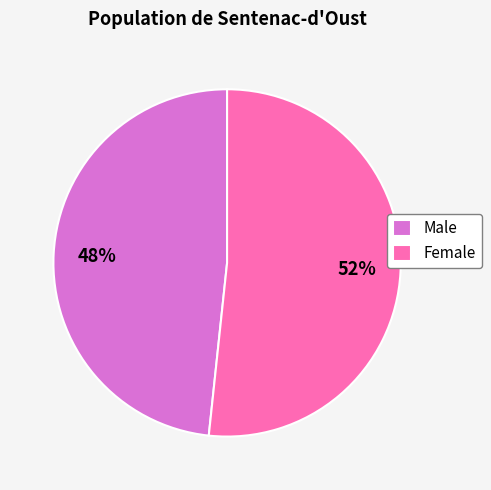

To the nearest percent, what is the average slice percentage?

50%